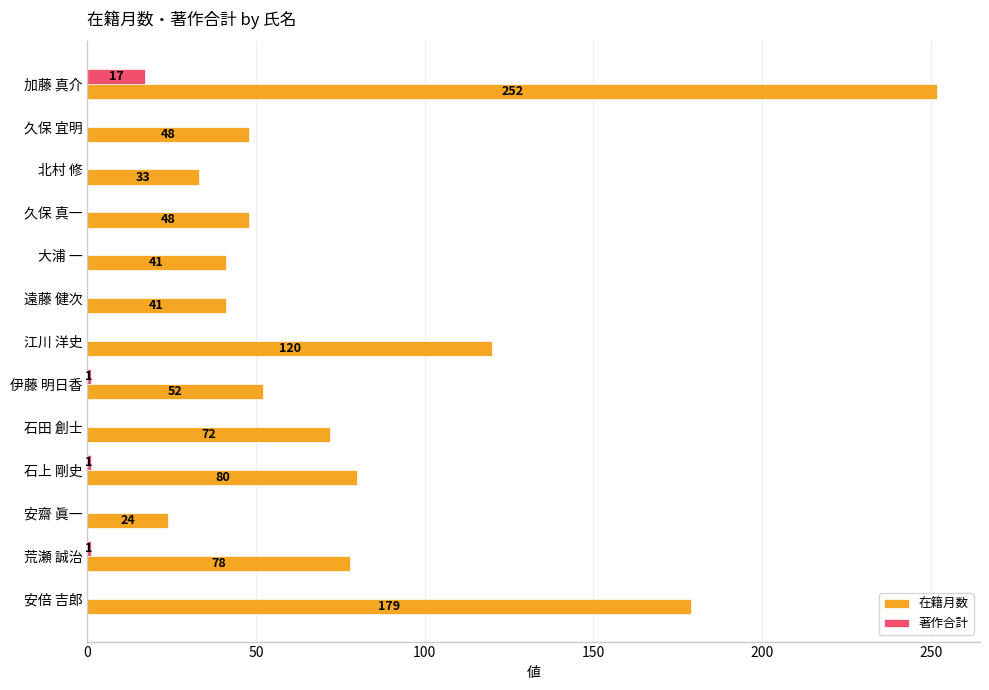

What is the sum of all 在籍月数 values?

1068